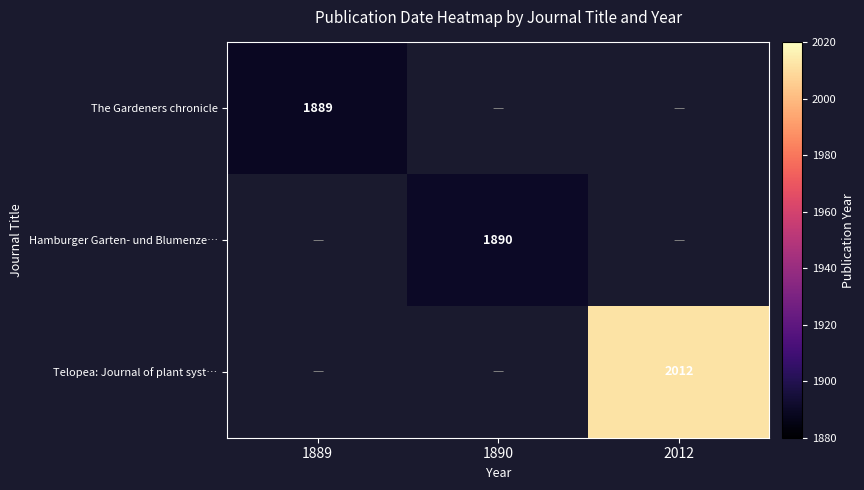

At how many categories does at least one series exceed 1907?

1